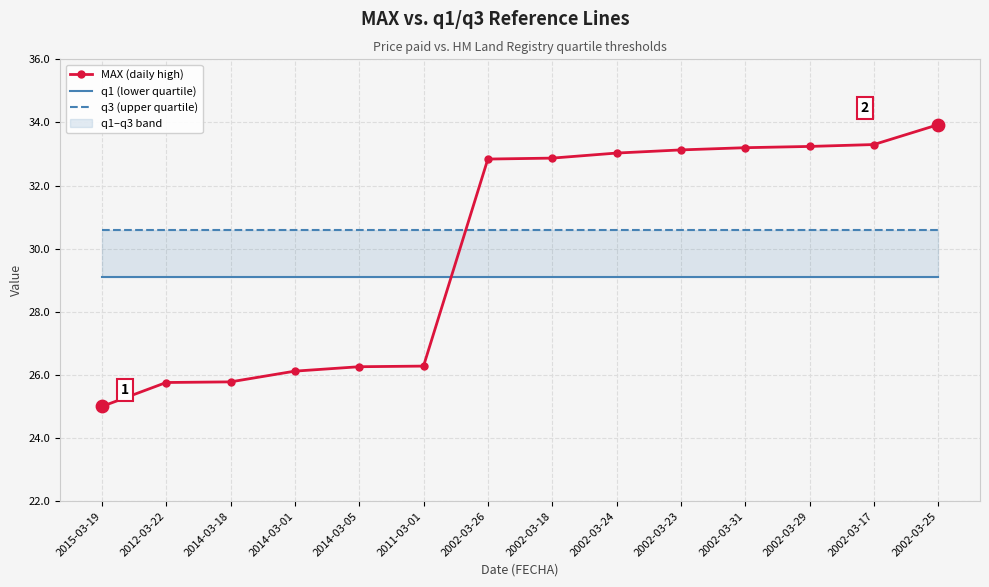

At how many categories does at least one series exceed 28?

14